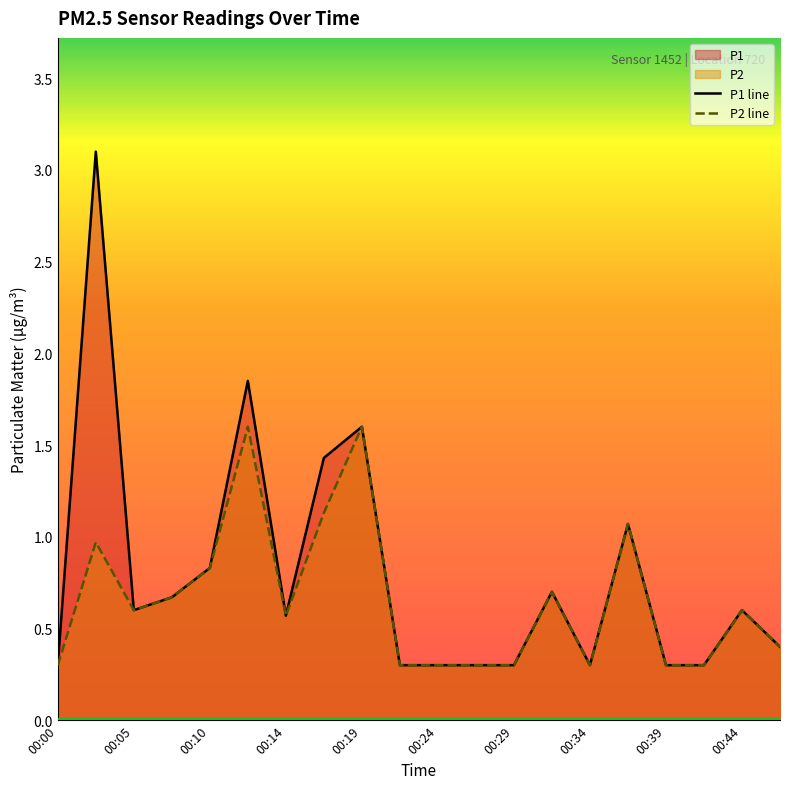

What is the minimum value for P1 line?

0.3